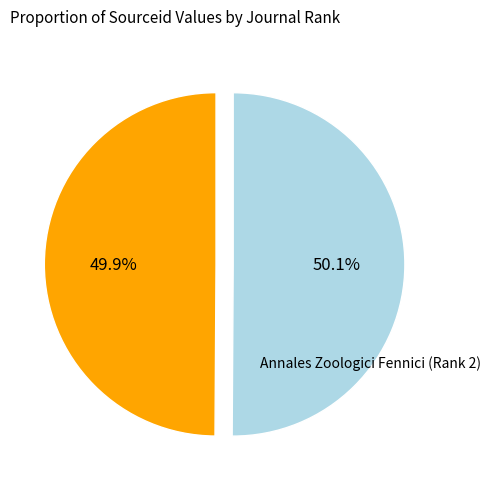

Does any single category account for the majority?

Yes